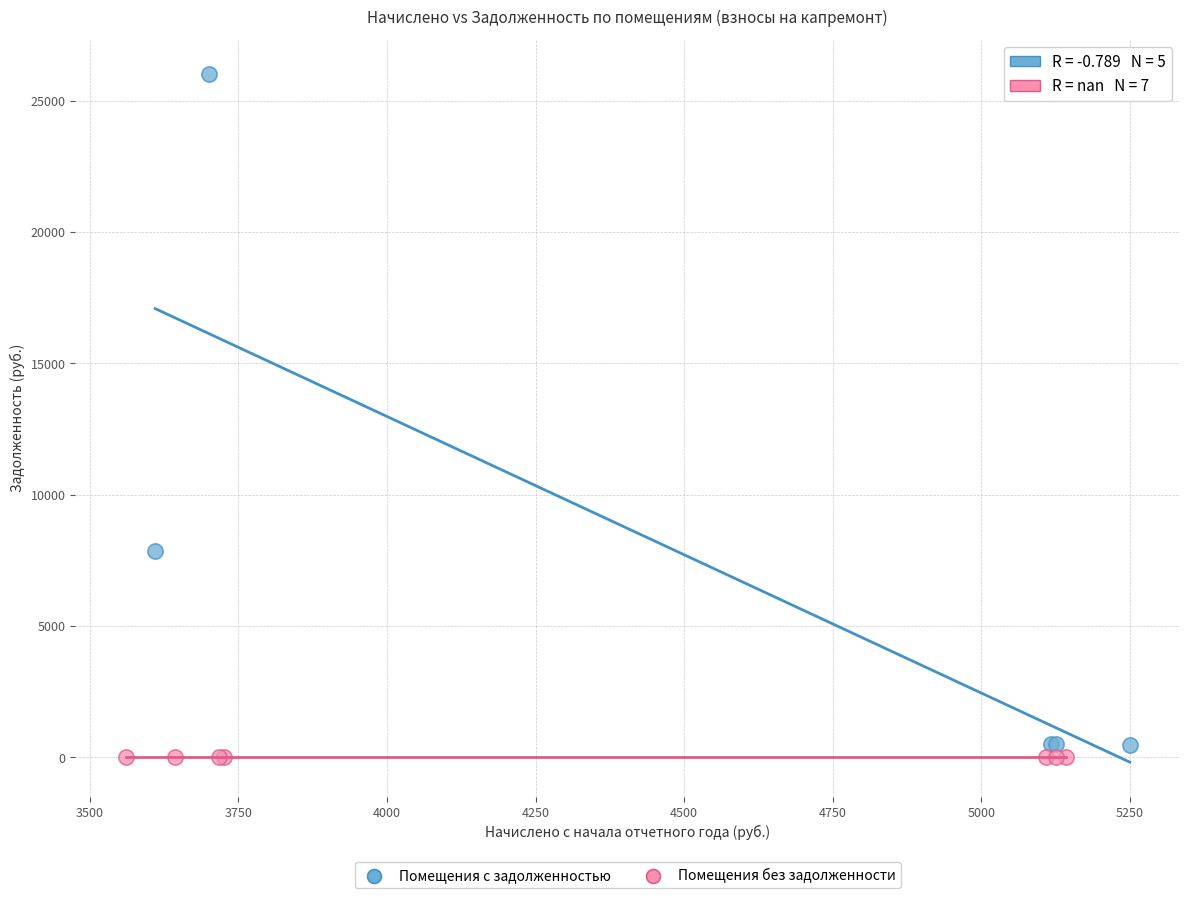

Which series contains the highest Y value?

Помещения с задолженностью